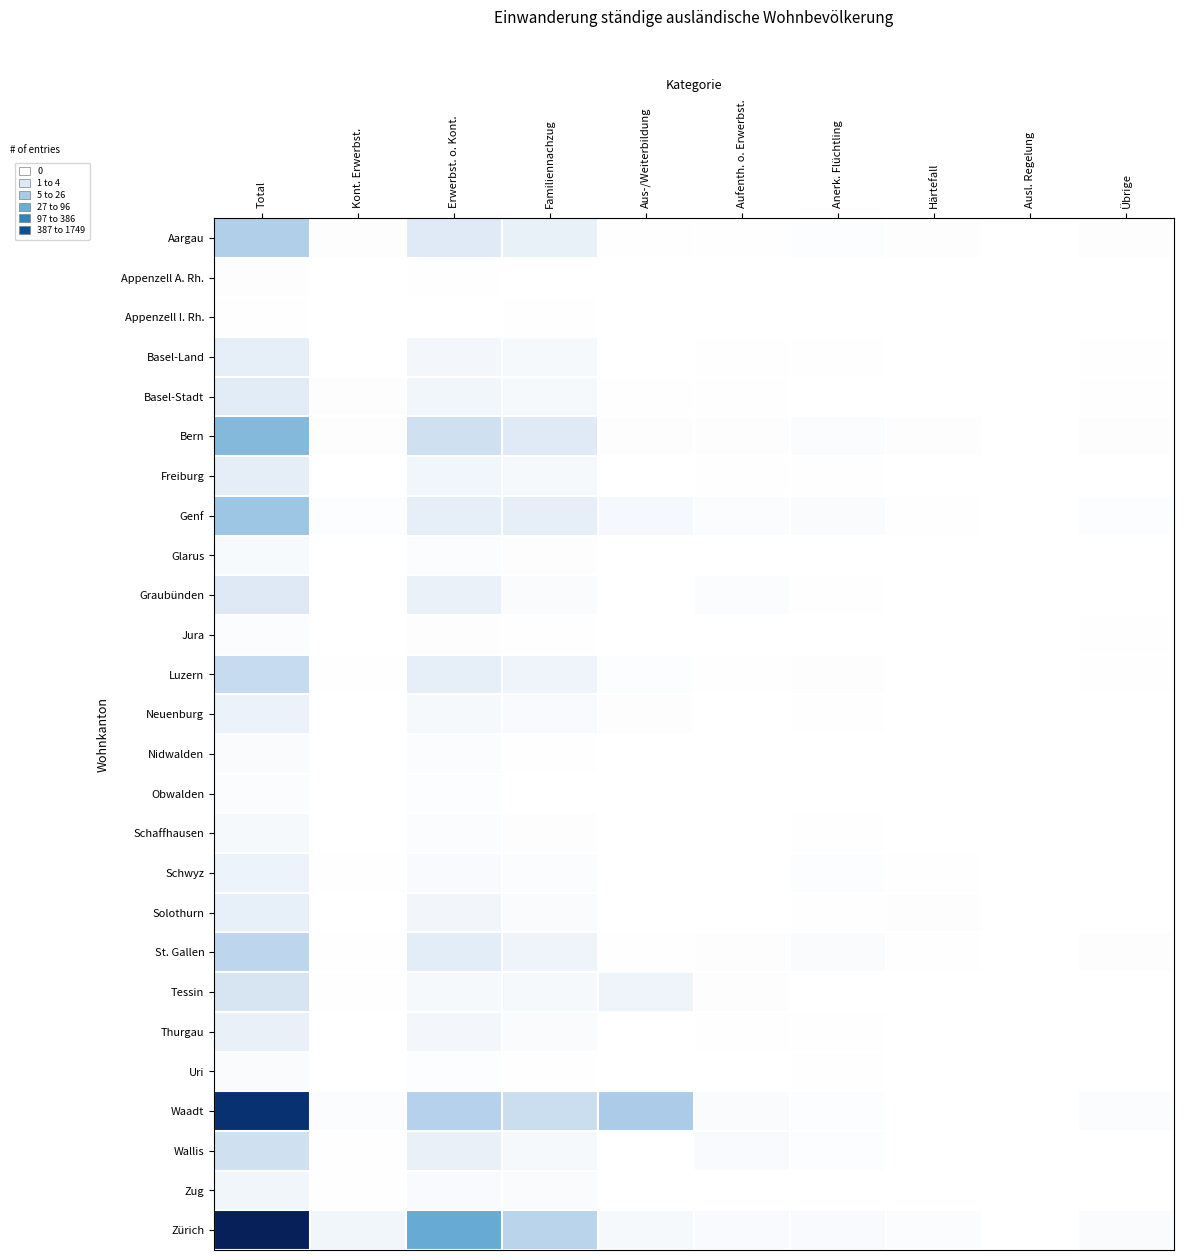

Rank the series at Kont. Erwerbst. from lowest to highest value.

Appenzell I. Rh., Glarus, Graubünden, Jura, Nidwalden, Obwalden, Thurgau, Appenzell A. Rh., Uri, Neuenburg, Schaffhausen, Solothurn, Basel-Land, Freiburg, St. Gallen, Zug, Luzern, Schwyz, Wallis, Tessin, Aargau, Bern, Basel-Stadt, Genf, Waadt, Zürich